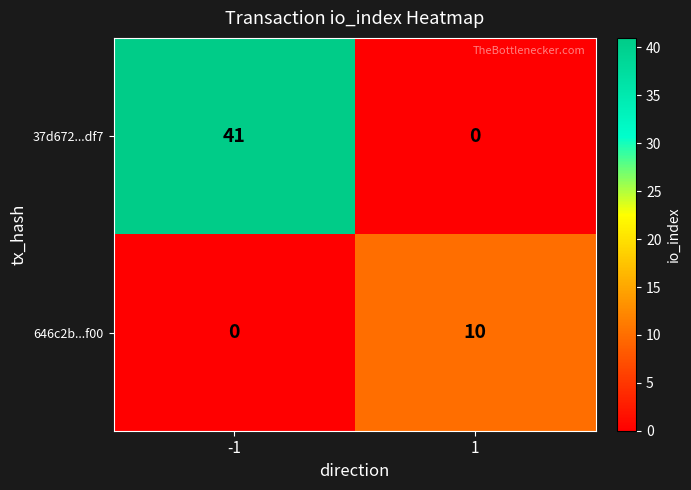

The 646c2b...f00 series shows 15 at 1. True or false?

False